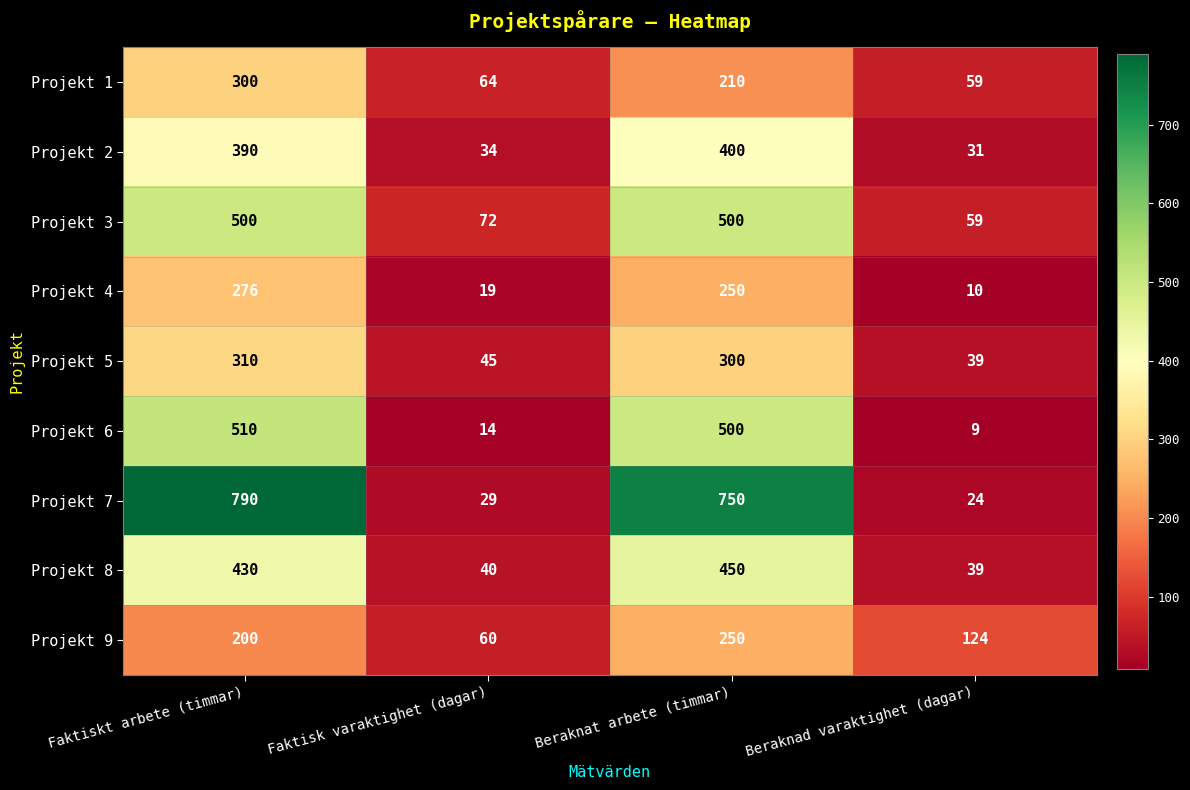

List the series in order of their peak value, highest first.

Projekt 7, Projekt 6, Projekt 3, Projekt 8, Projekt 2, Projekt 5, Projekt 1, Projekt 4, Projekt 9